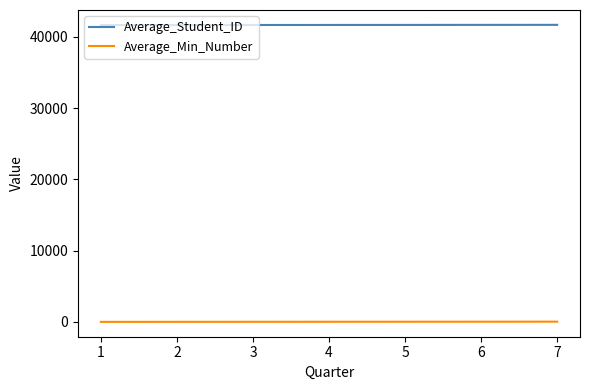

What is the highest value of the Average_Student_ID series?

41676